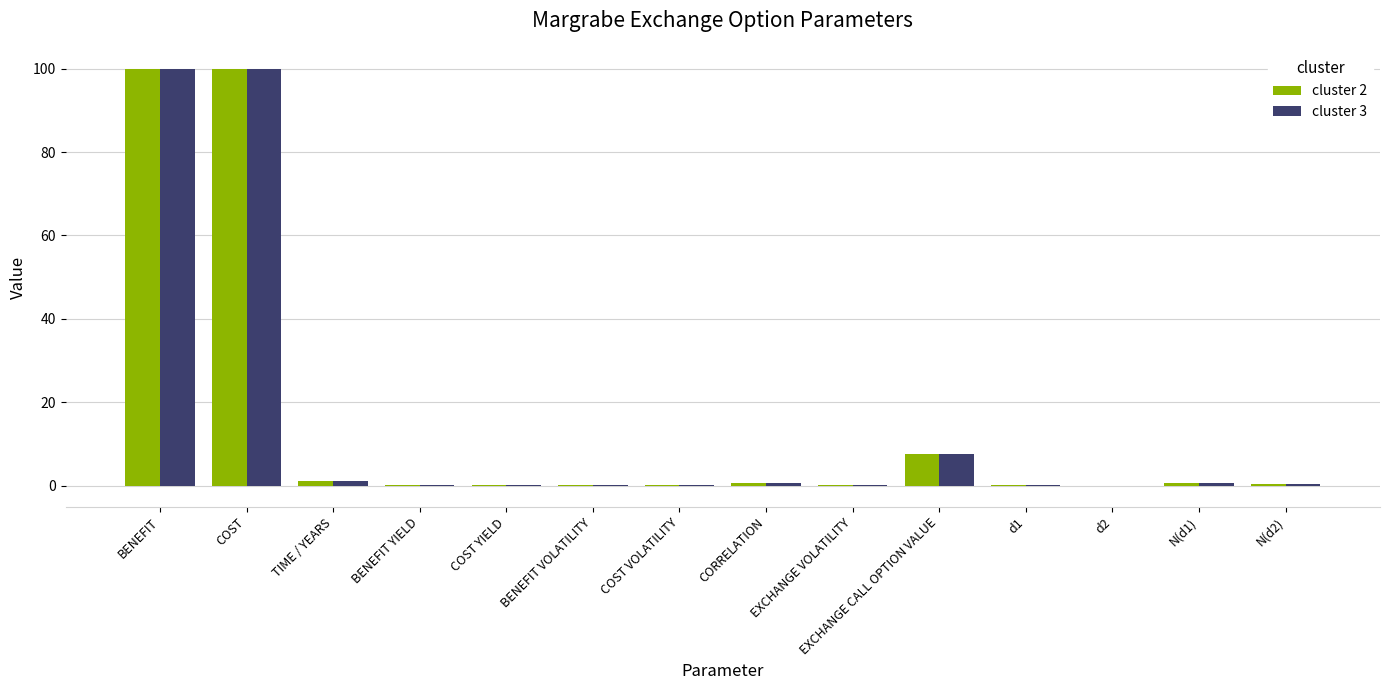

What is the total value across all series at EXCHANGE CALL OPTION VALUE?

15.3